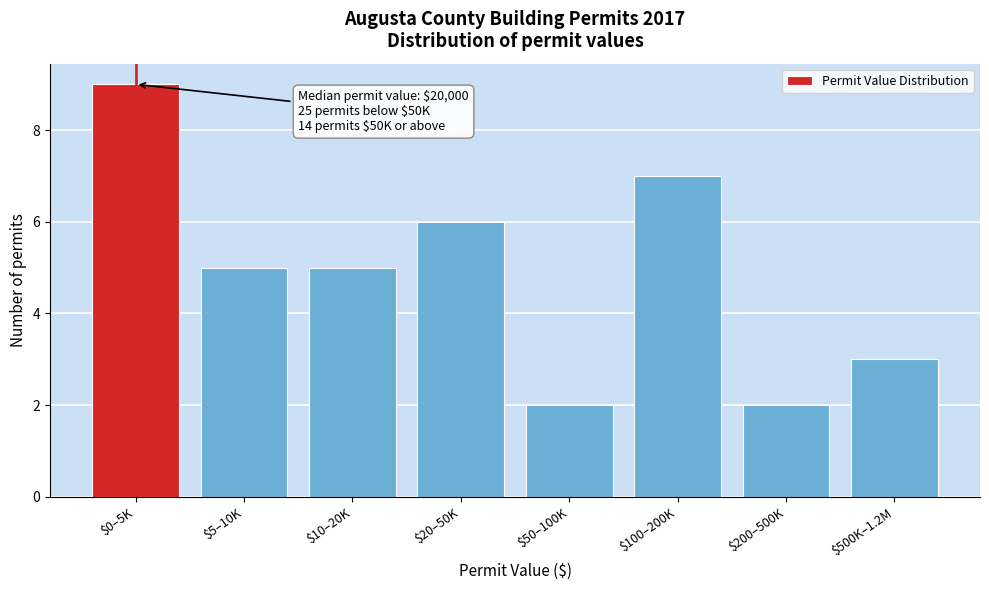

Reading left to right, list all the values displayed in this chart.

9	5	5	6	2	7	2	3